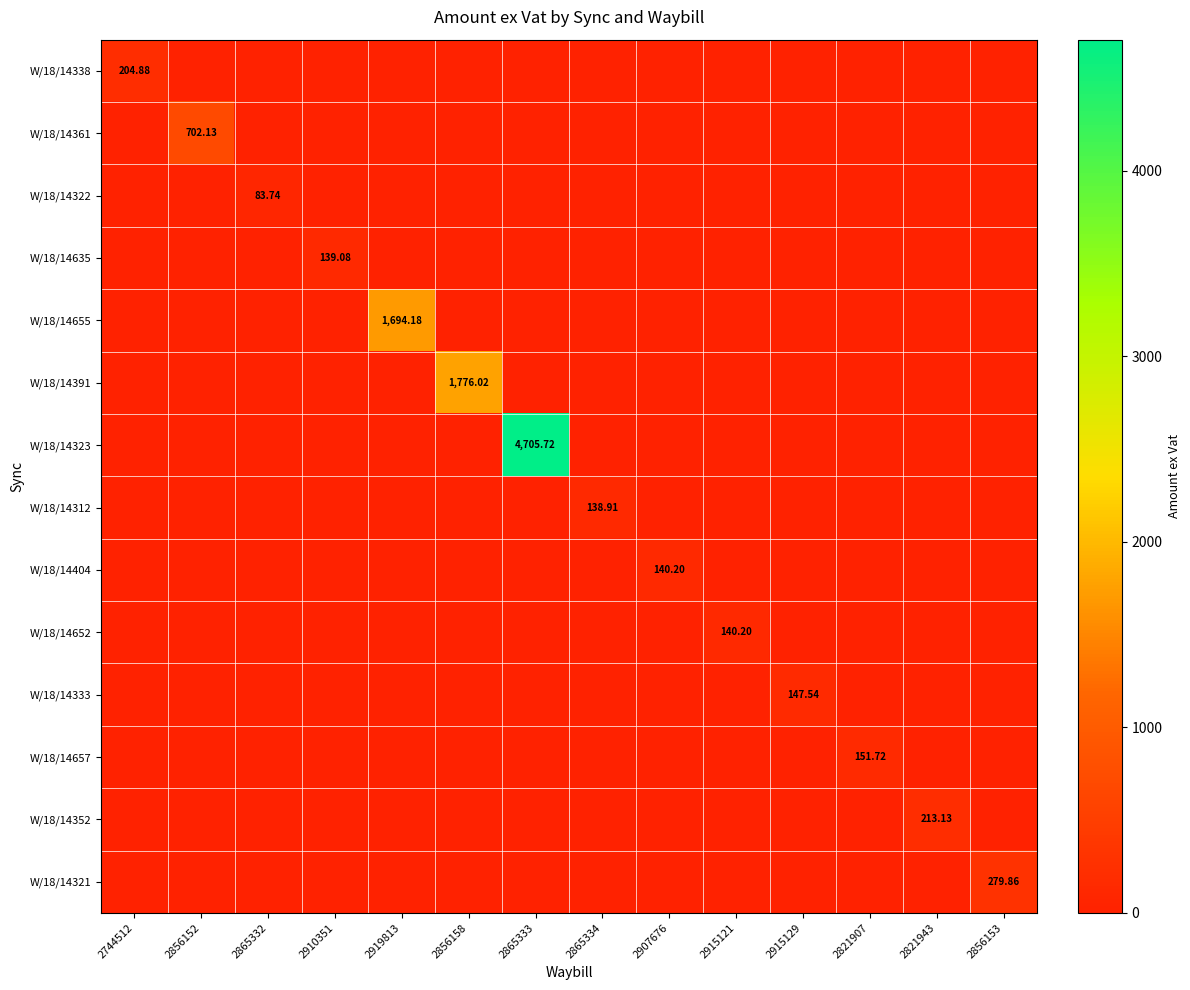

At how many categories does at least one series exceed 4055?

1